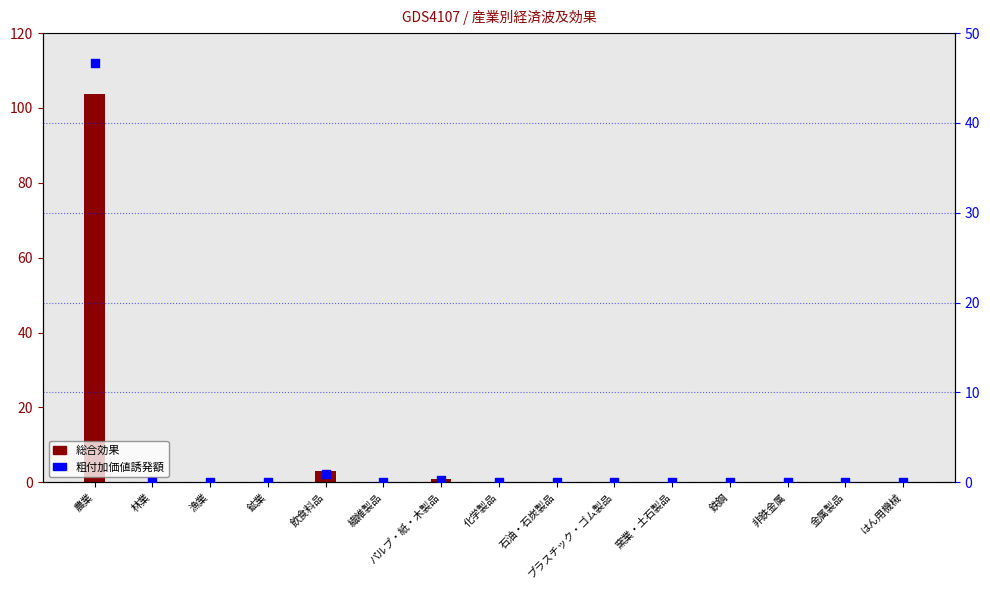

Is the value of 総合効果 at 窯業・土石製品 greater than the value of 粗付加価値誘発額 at 林業?

Yes